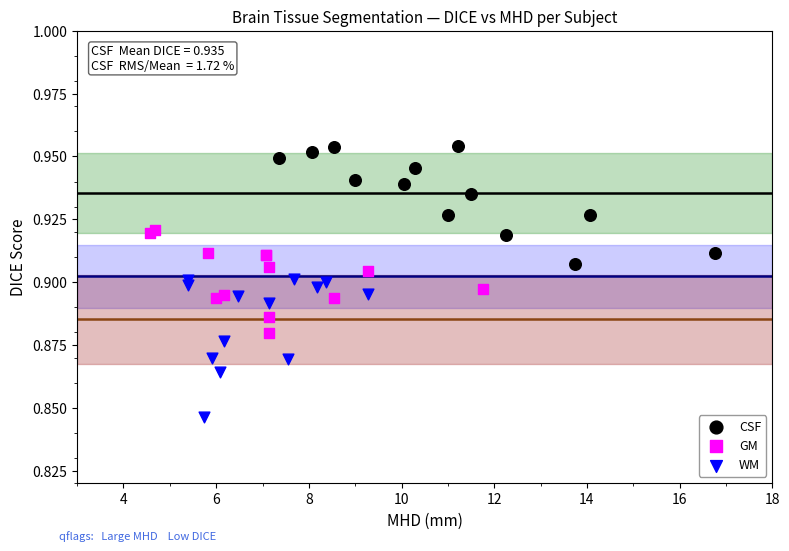

Which series contains the lowest Y value?

WM